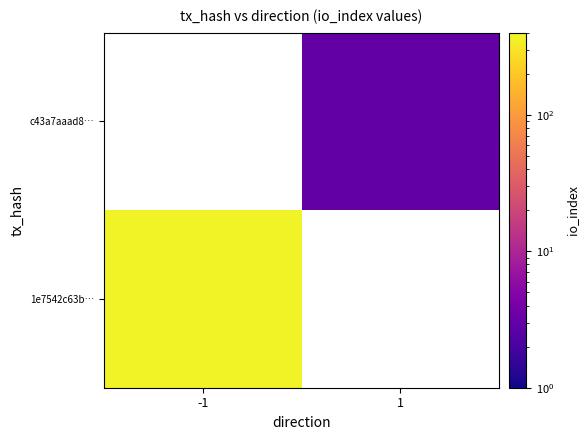

List the series in order of their overall mean, highest first.

1e7542c63b…, c43a7aaad8…